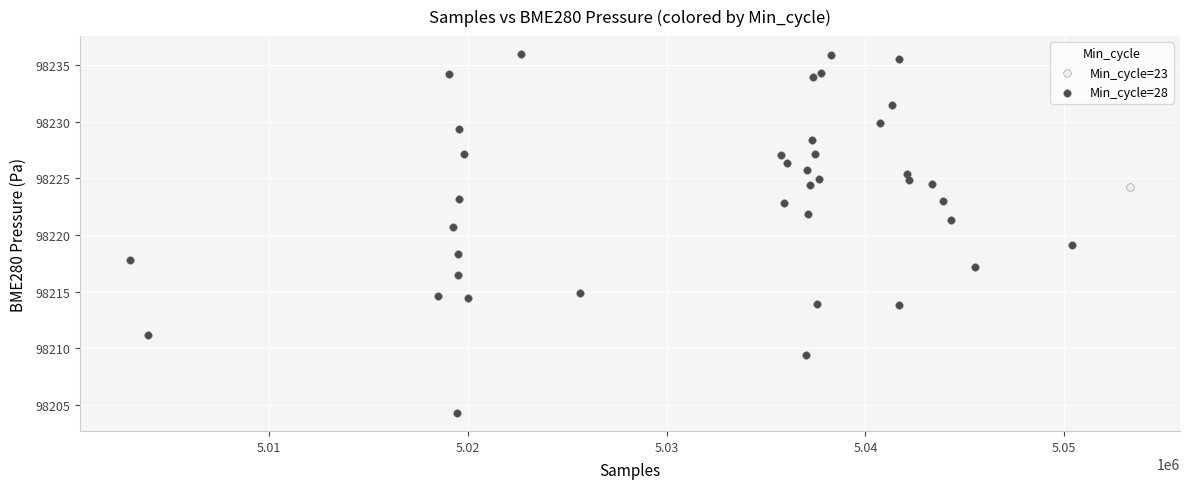

What are all the series names shown in the legend?

Min_cycle=23, Min_cycle=28